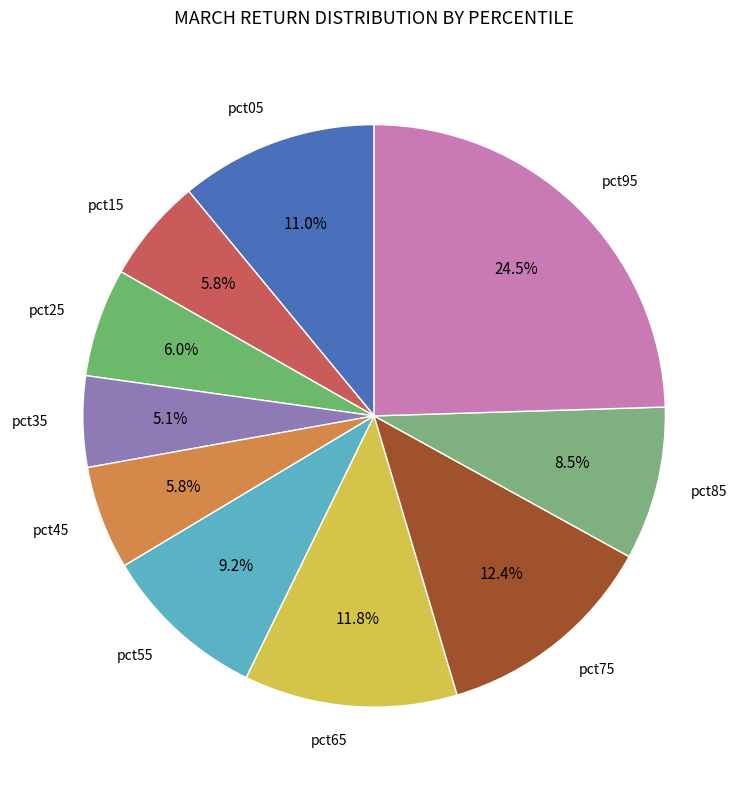

Is the sum of pct85 and pct55 greater than half?

No